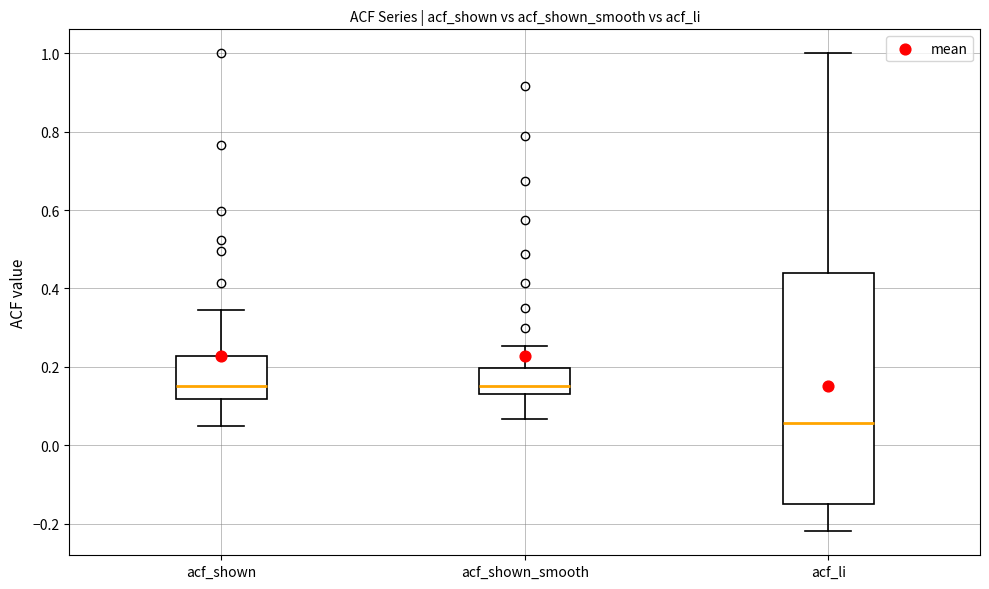

Reading left to right, transcribe this box plot: for each box, give where its median line is, the range the box spans, and where its two whiskers end, as read against the y-axis. The values are not printed on the chart, so give them approximately, as read against the axis.

acf_shown: median 0.16, box 0.12 to 0.22, whiskers 0.04 to 0.34
acf_shown_smooth: median 0.16, box 0.14 to 0.20, whiskers 0.06 to 0.26
acf_li: median 0.06, box -0.16 to 0.44, whiskers -0.22 to 1.00